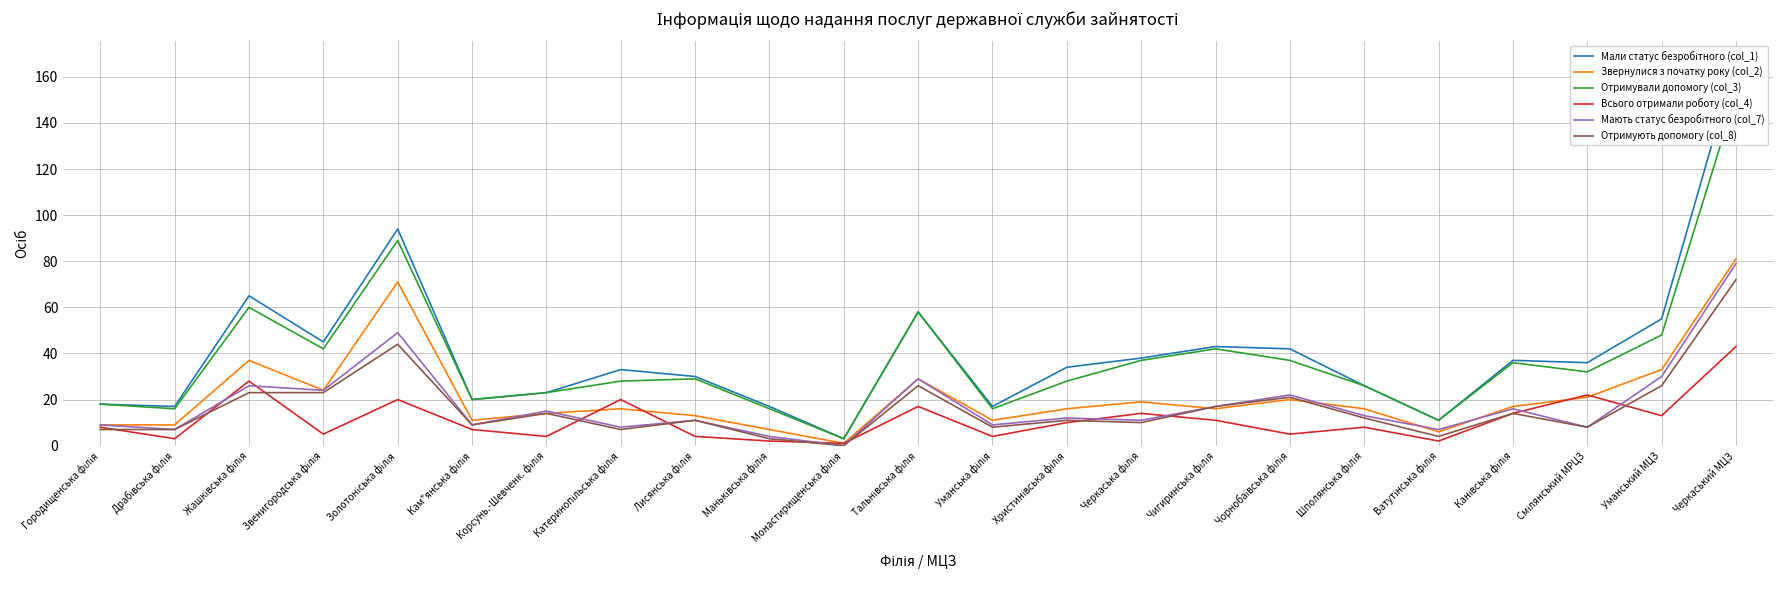

What is the greatest value displayed?

167